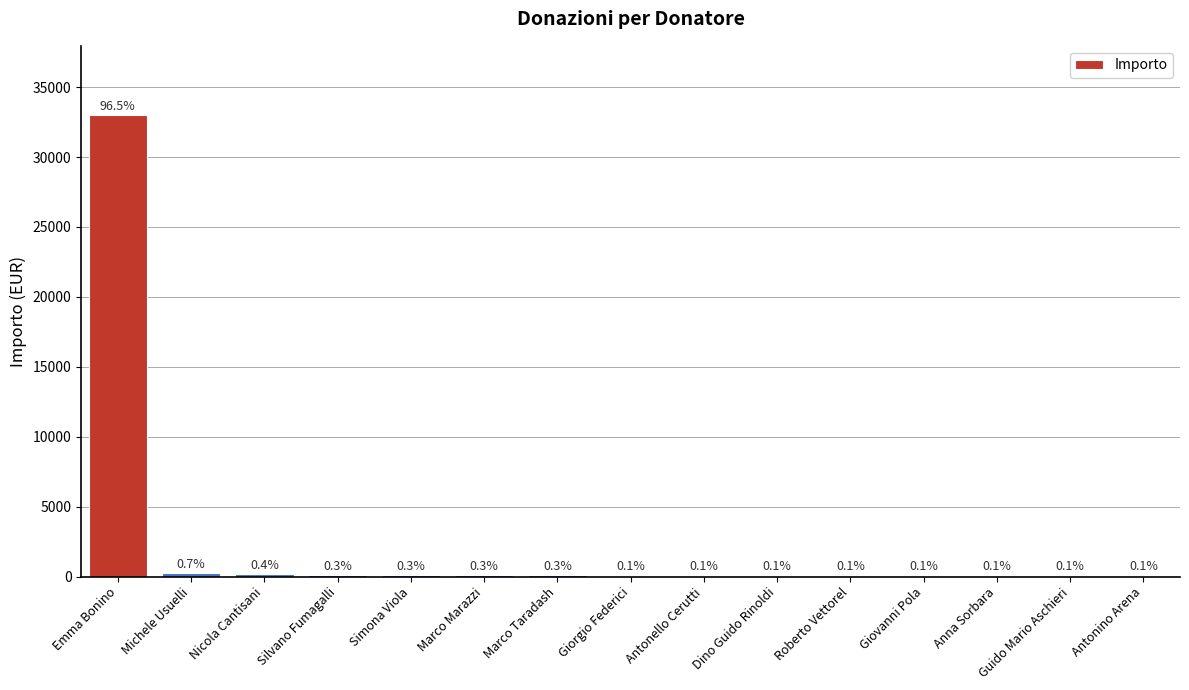

The value at Antonello Cerutti is 15. True or false?

False